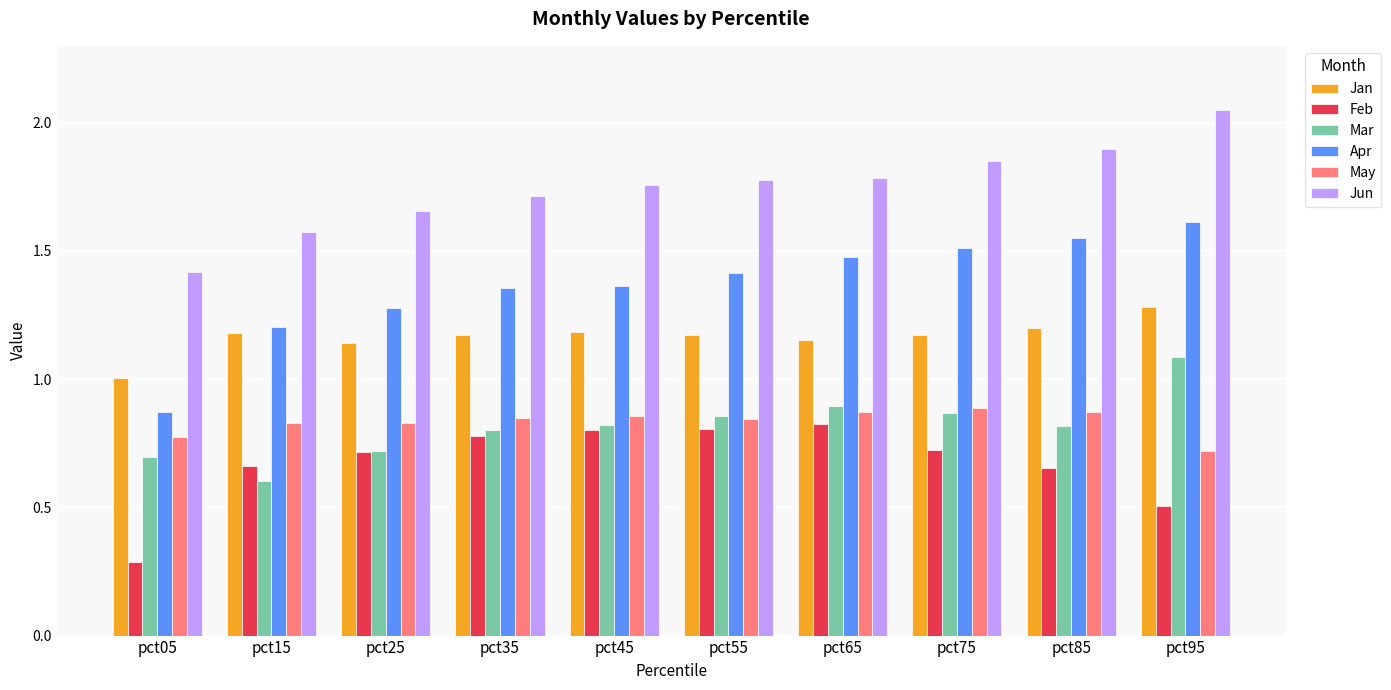

Which series has the largest total across all categories?

Jun